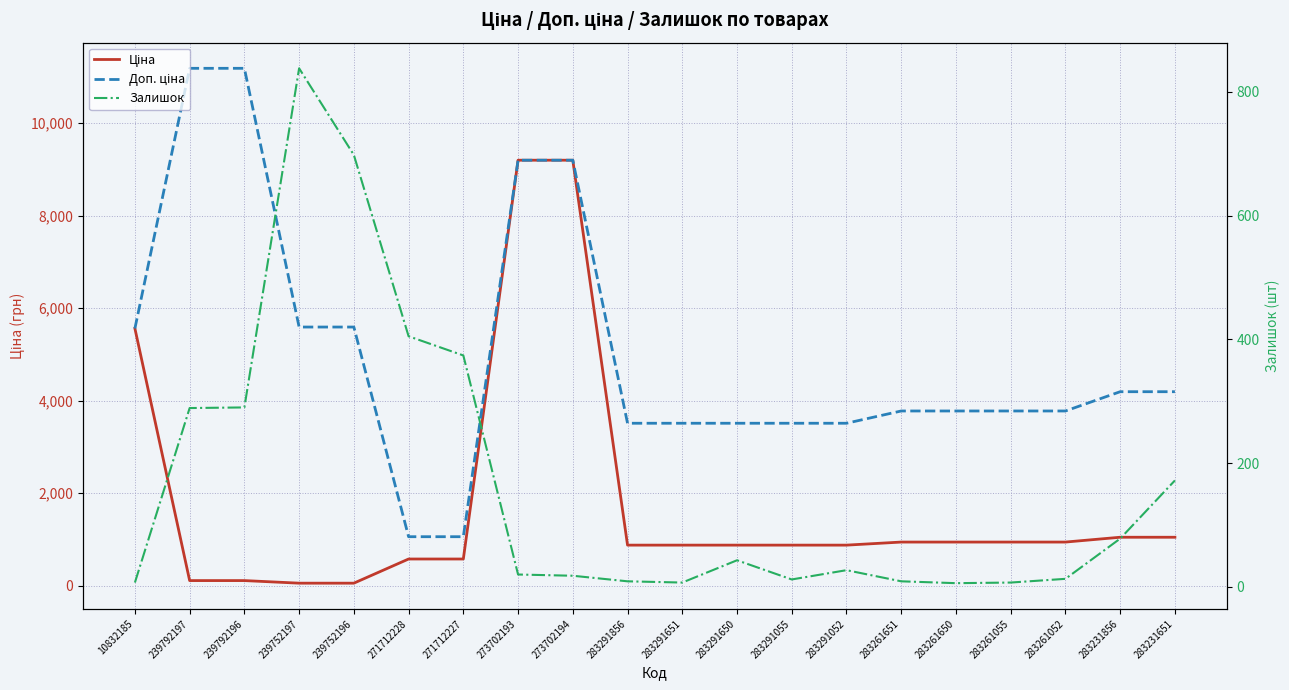

What are all the series names shown in the legend?

Ціна, Доп. ціна, Залишок